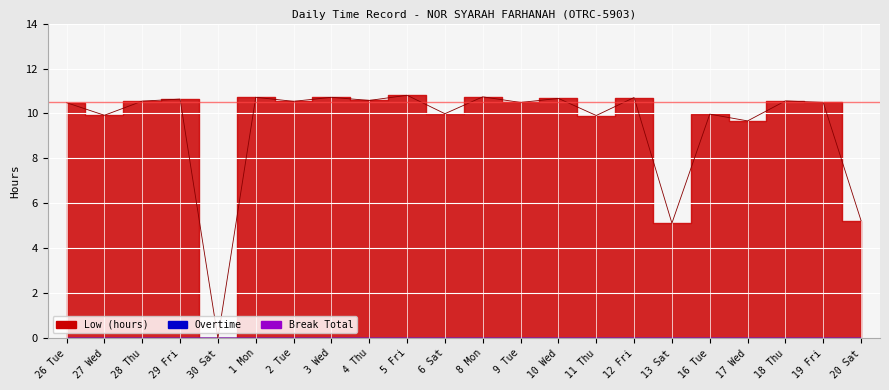

Reading right to left, extract all data points from this chart.

Low (hours): 5.2	10.5	10.6	9.7	10.0	5.1	10.7	9.9	10.7	10.5	10.7	10.0	10.8	10.6	10.7	10.5	10.7	0.0	10.6	10.6	9.9	10.5
Overtime: 0.0	0.0	0.0	0.0	0.0	0.0	0.0	0.0	0.0	0.0	0.0	0.0	0.0	0.0	0.0	0.0	0.0	0.0	0.0	0.0	0.0	0.0
Break Total: 0.0	0.0	0.0	0.0	0.0	0.0	0.0	0.0	0.0	0.0	0.0	0.0	0.0	0.0	0.0	0.0	0.0	0.0	0.0	0.0	0.0	0.0